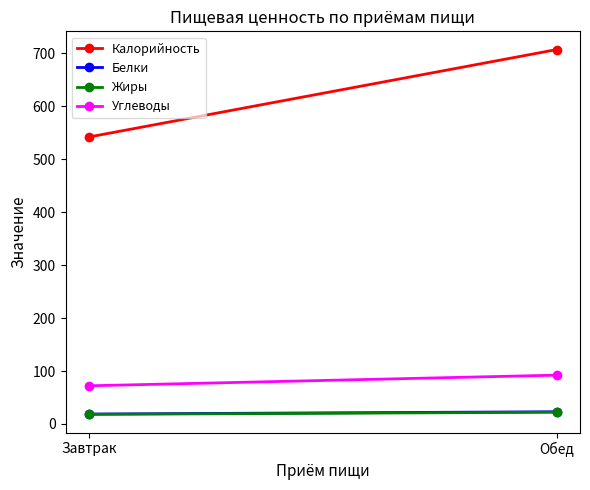

What is the label of the 1st point from the right?

Обед